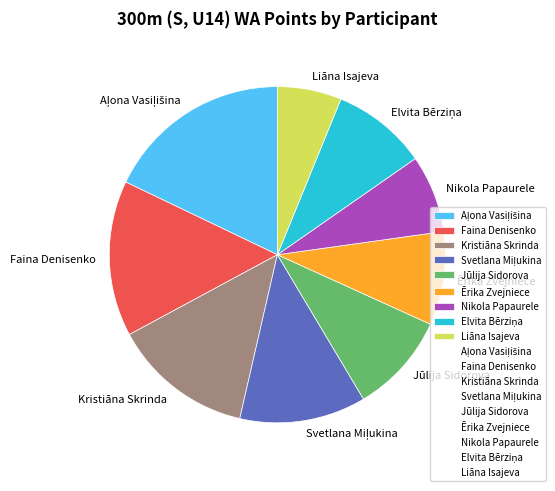

Between Kristiāna Skrinda and Nikola Papaurele, which is larger?

Kristiāna Skrinda